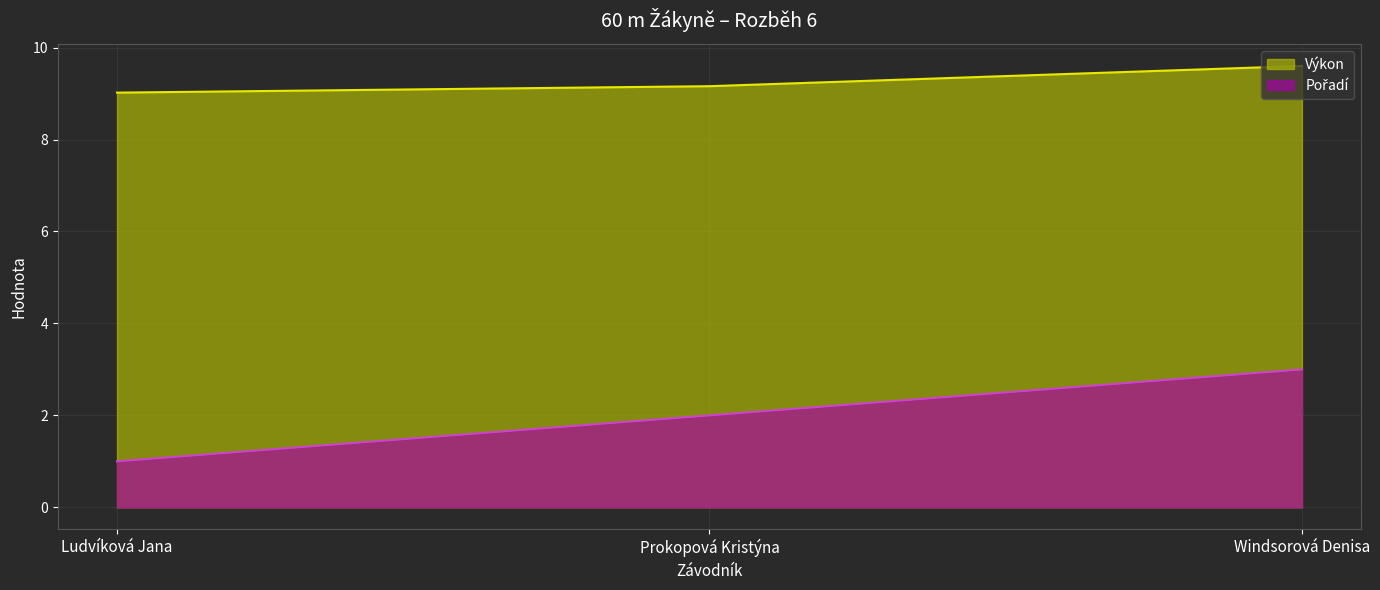

Where is Výkon nearest to the value 9?

Ludvíková Jana